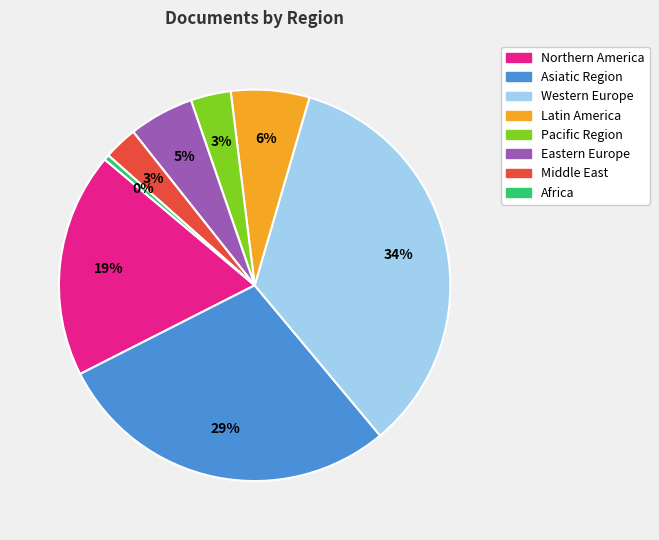

Which category has the smallest portion of the pie?

Africa